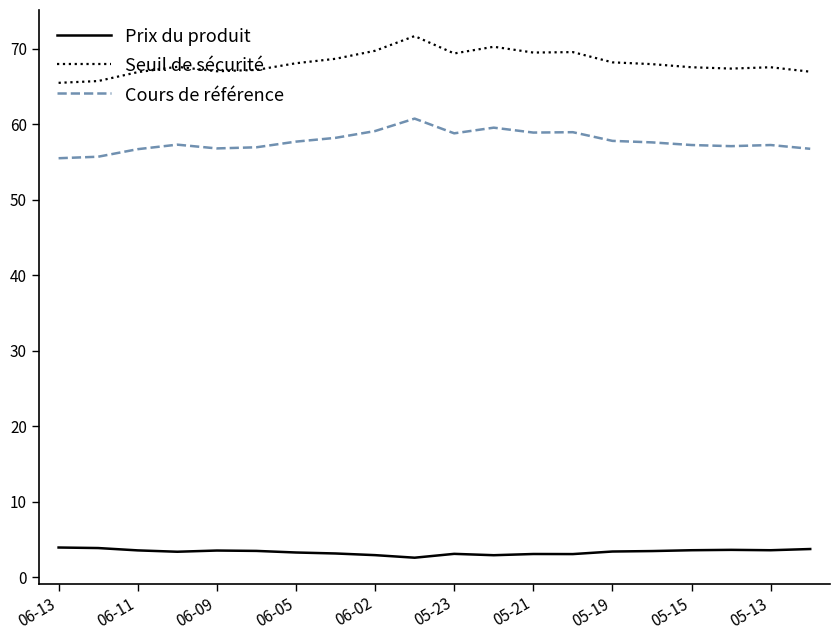

How many series are shown in this chart?

3